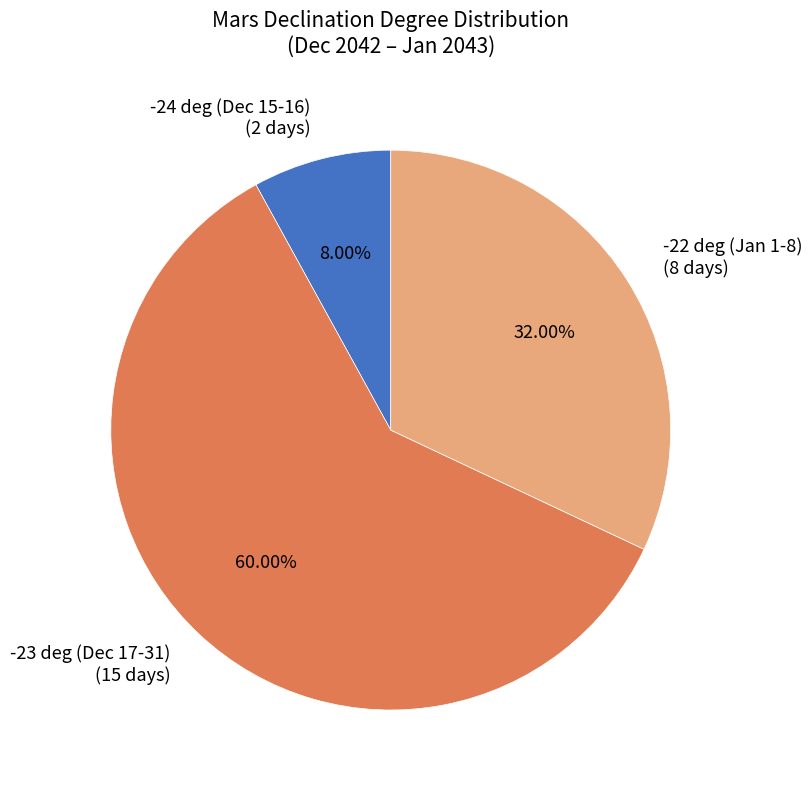

Which slice is the smallest?

-24 deg (Dec 15-16)